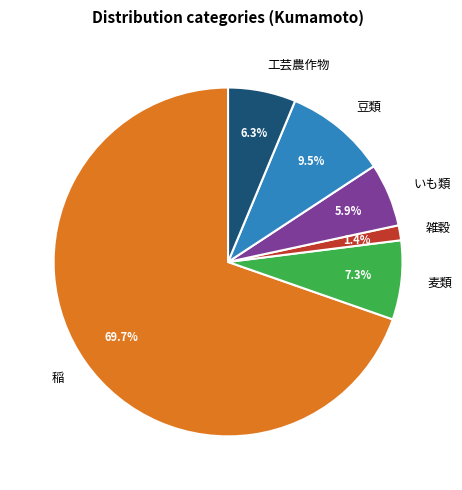

To the nearest percent, what is the difference between the largest and smallest slice percentages?

68%